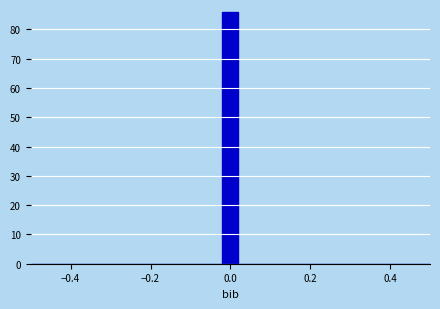

Around what value on the x-axis is the tallest bar? Give the approximate position of its centre, as read against the axis.

0.00